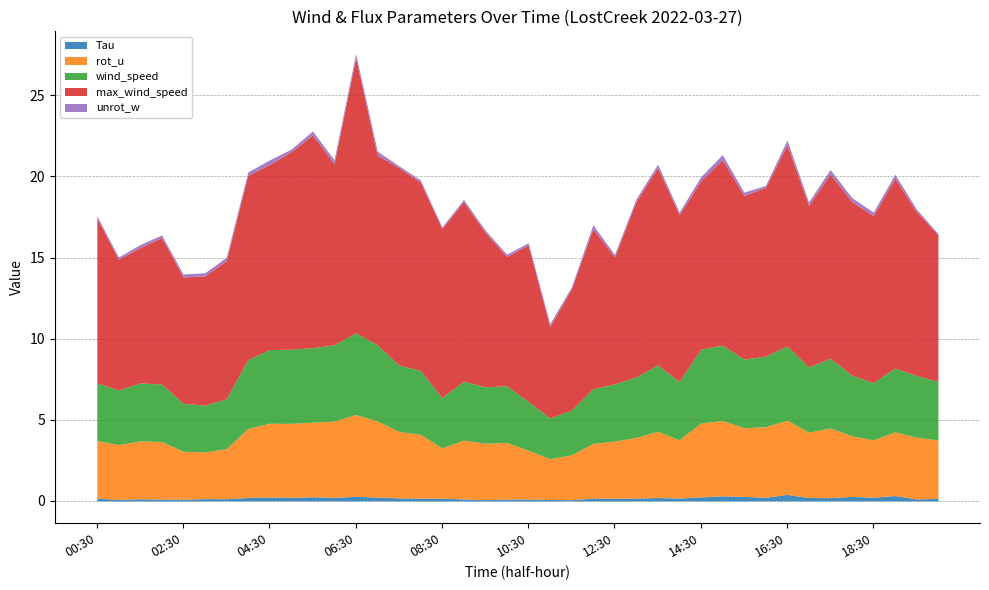

Which series has the largest total across all categories?

max_wind_speed